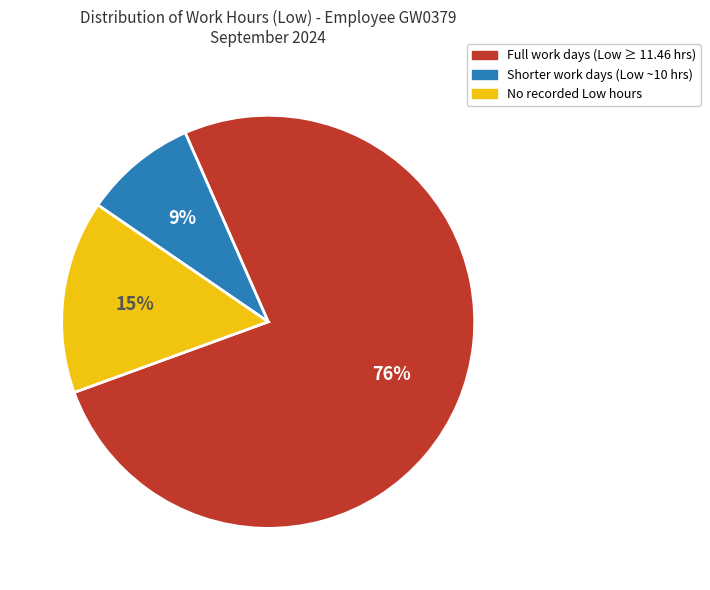

Is there any slice that represents more than half of the pie?

Yes